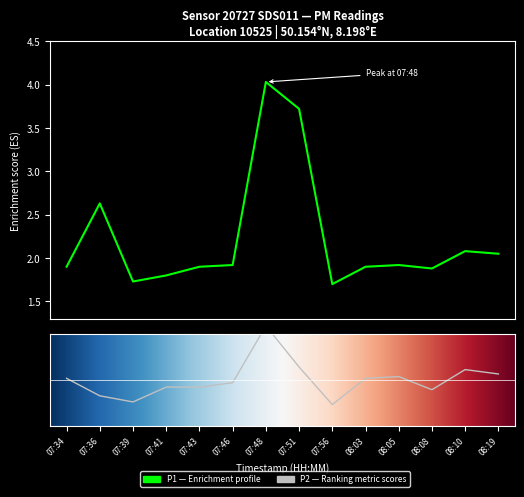

Is it true that P1 equals 1.9 at 07:34?

True